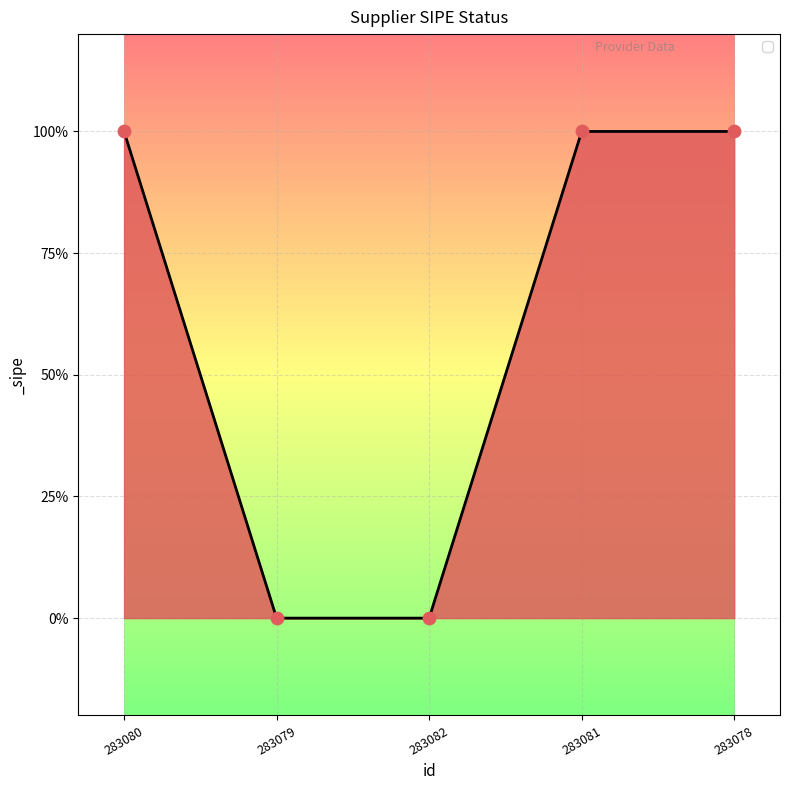

Between 283082 and 283078, which is larger?

283078